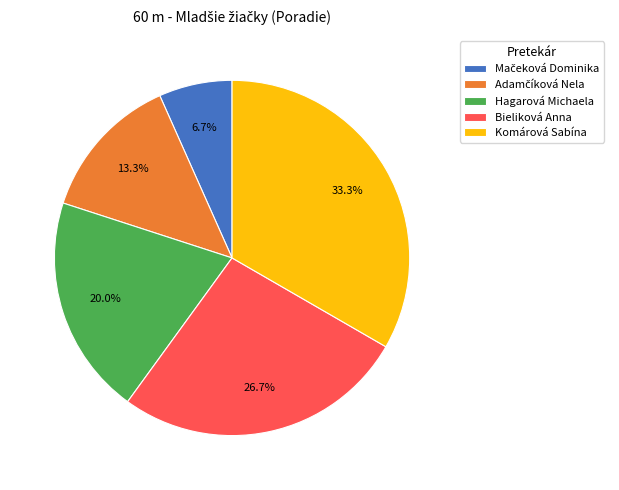

What is the largest slice in the pie chart?

Komárová Sabína